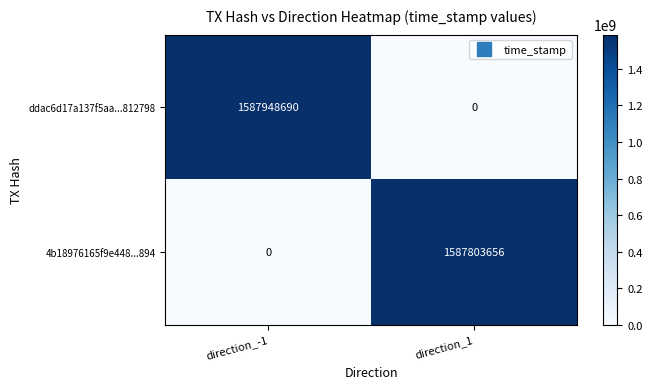

The 4b18976165f9e448...894 series shows 727340227 at direction_-1. True or false?

False